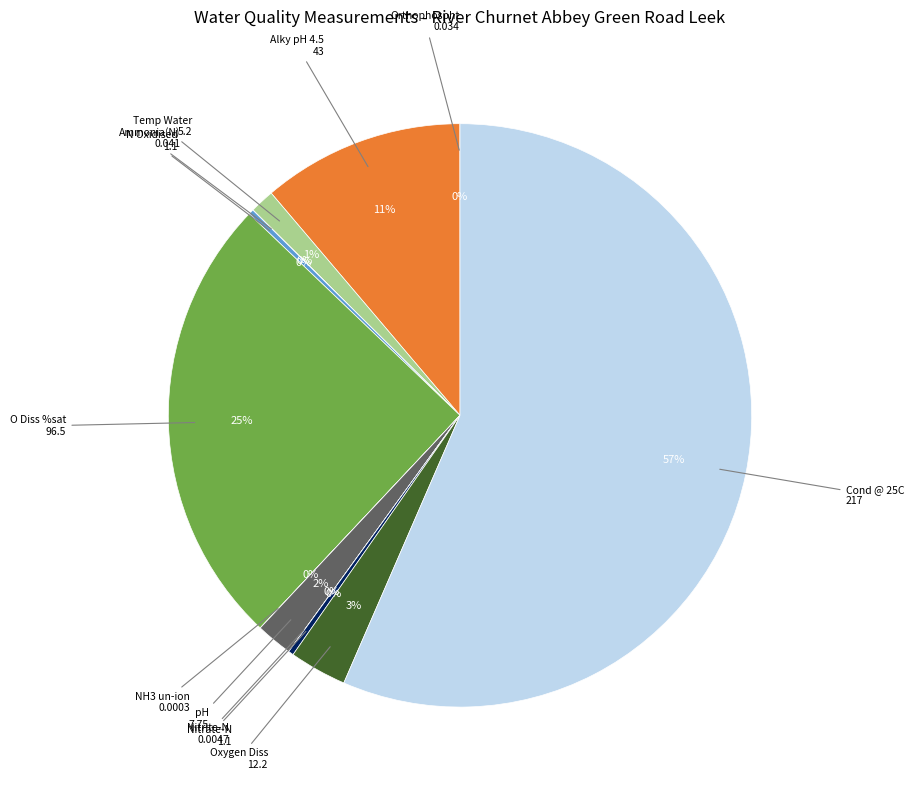

Does any single category account for the majority?

Yes